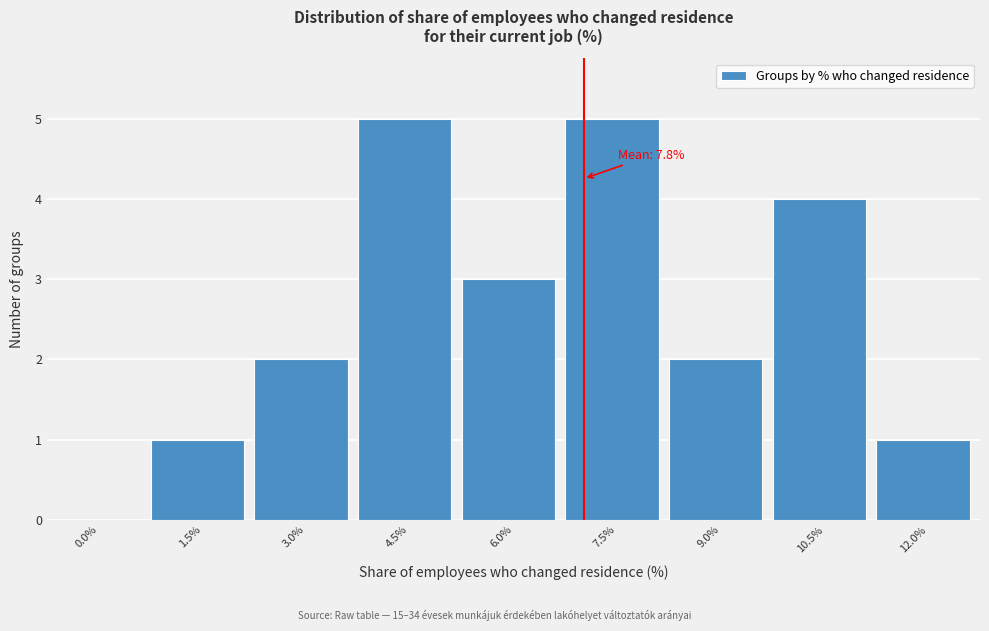

Reading left to right, extract all data points from this chart.

0.0%=0	1.5%=1	3.0%=2	4.5%=5	6.0%=3	7.5%=5	9.0%=2	10.5%=4	12.0%=1